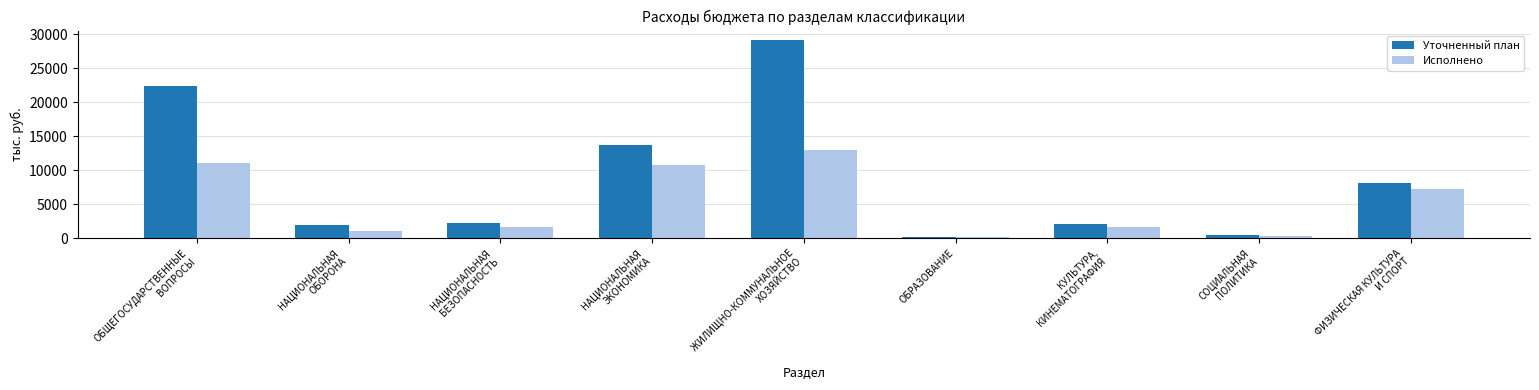

What position from the left is ФИЗИЧЕСКАЯ КУЛЬТУРА
И СПОРТ?

9